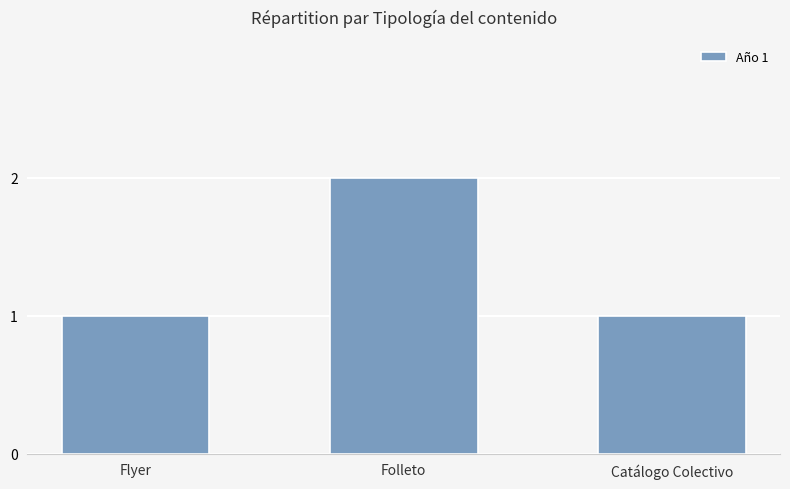

What is the label of the 2nd bar from the left?

Folleto